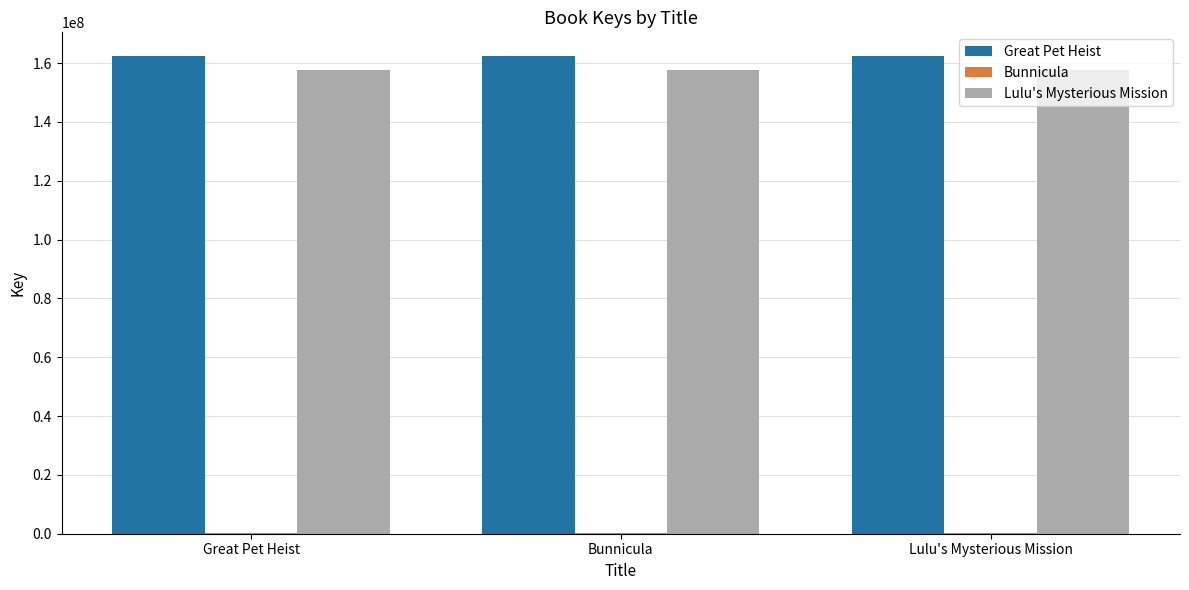

True or false: Lulu's Mysterious Mission has a value of 157621282 at Lulu's Mysterious Mission.

True